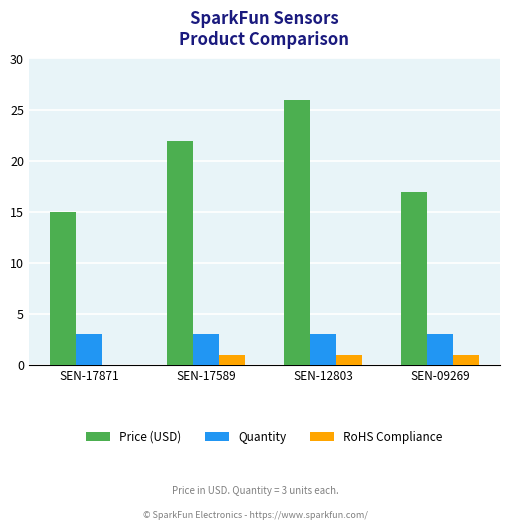

At which label is Price (USD) closest to 20?

SEN-17589